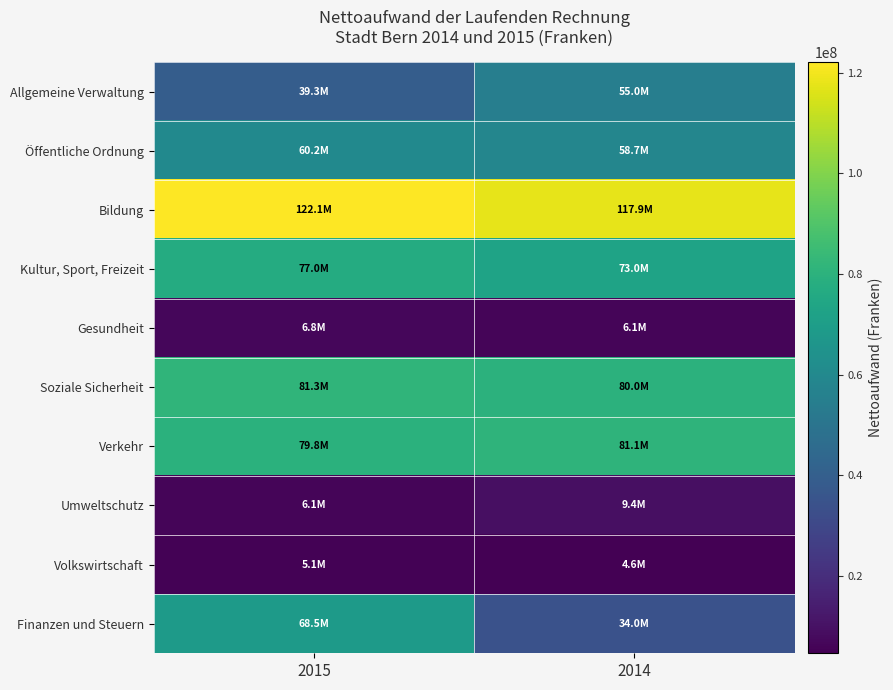

Which series has the largest range (max minus min)?

Finanzen und Steuern